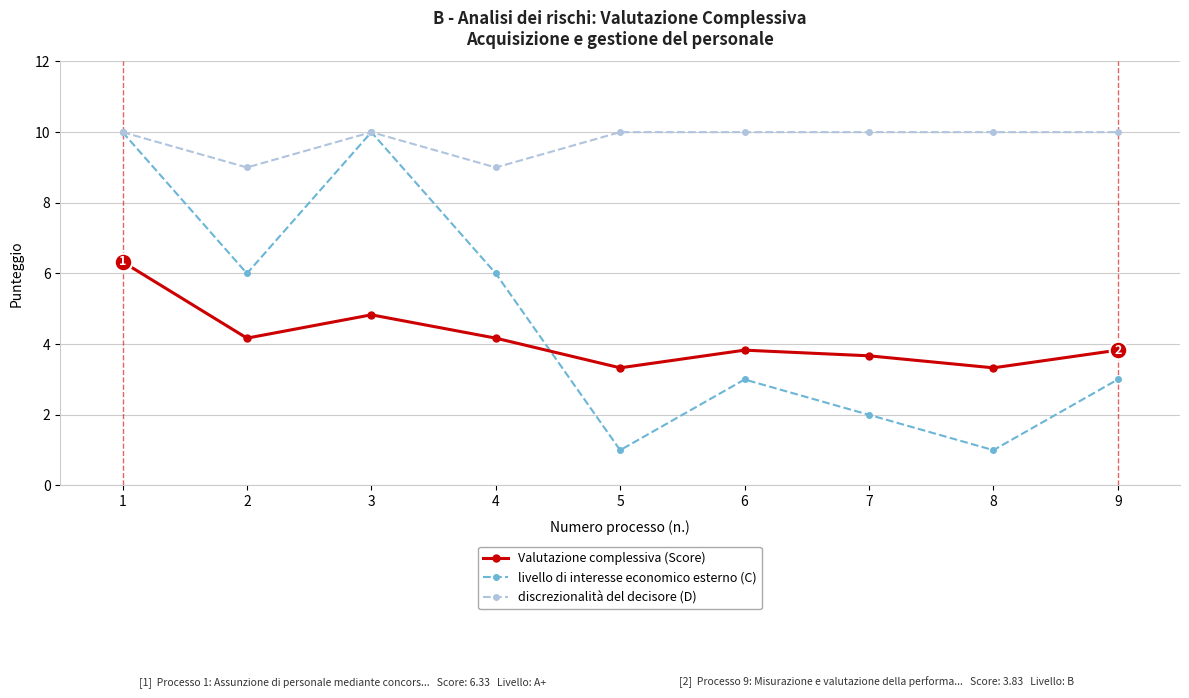

Is the value of livello di interesse economico esterno (C) at 4 greater than the value of discrezionalità del decisore (D) at 9?

No